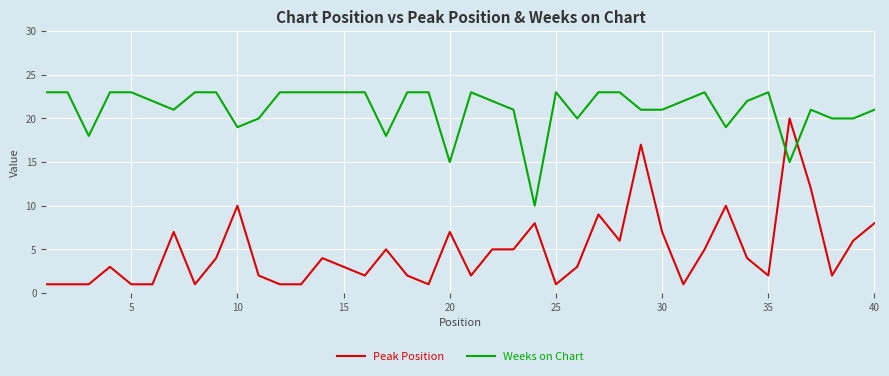

Which series has the widest spread of values?

Peak Position